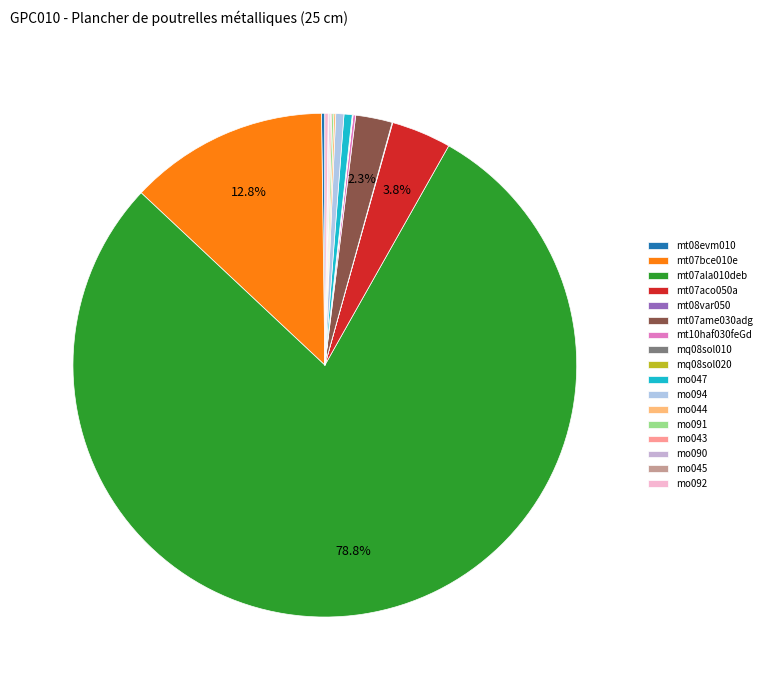

How many segments does this pie chart have?

17